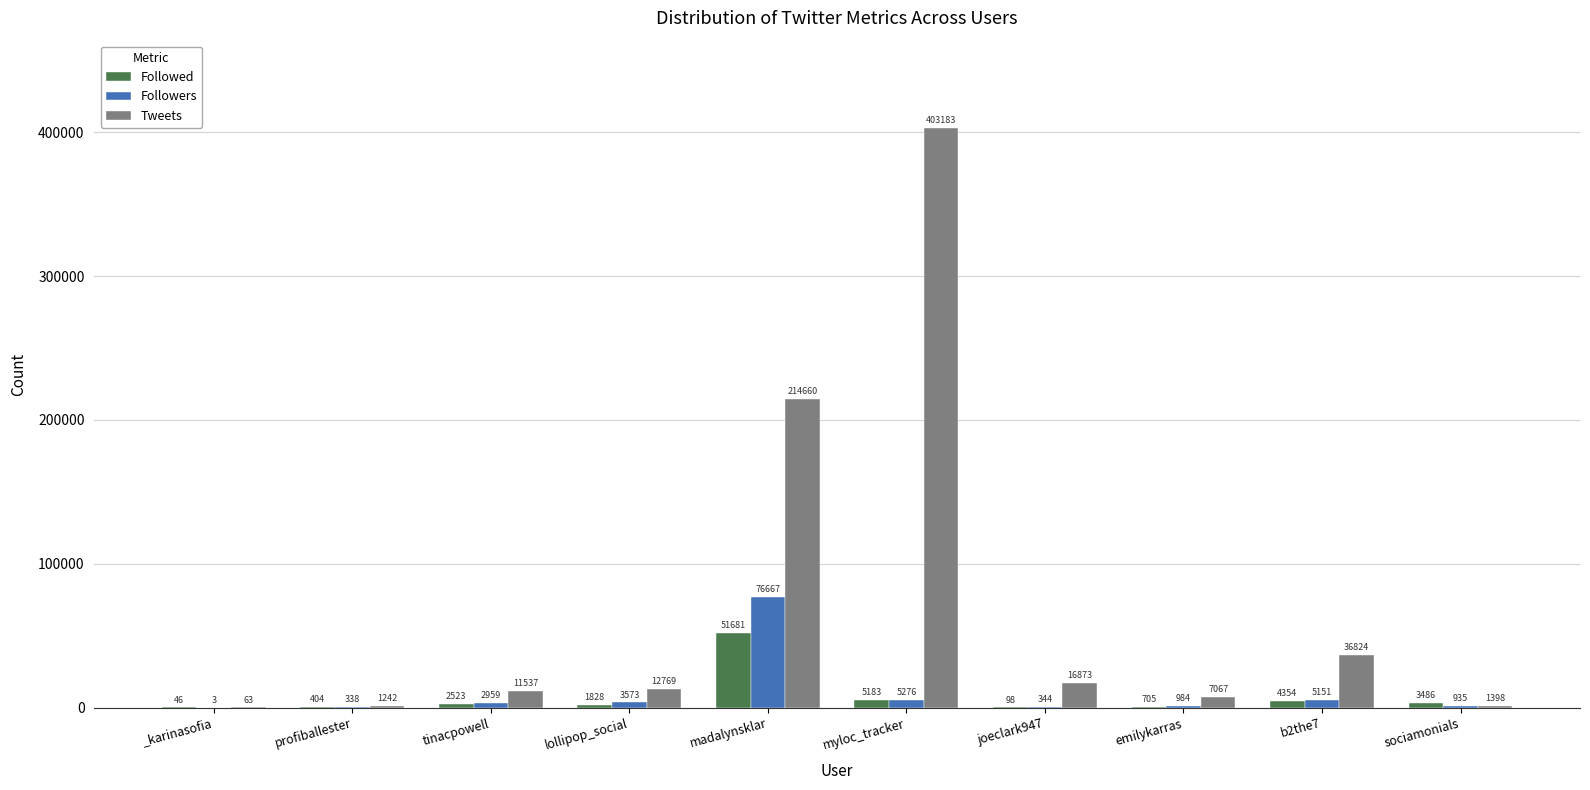

At which category is the sum across all series the highest?

myloc_tracker